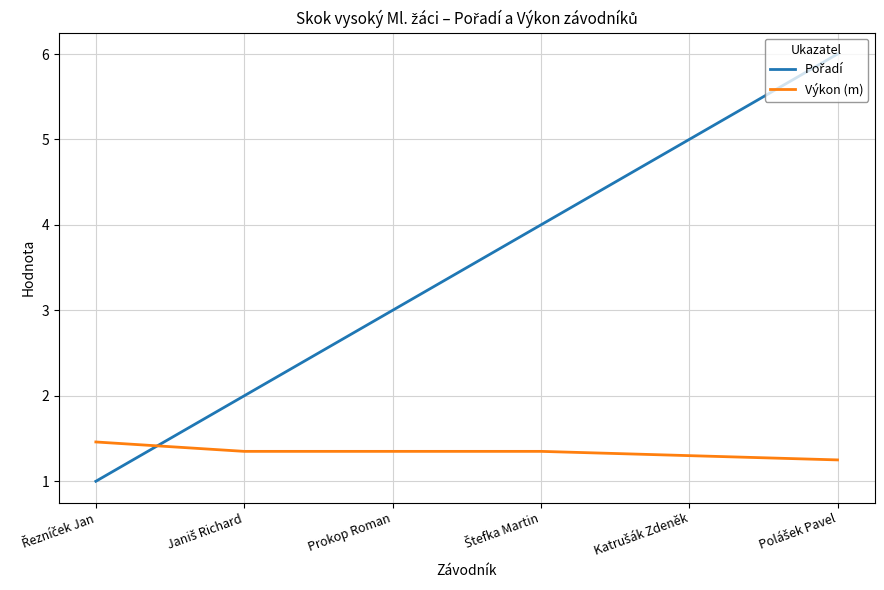

What is the minimum value shown in the chart?

1.0